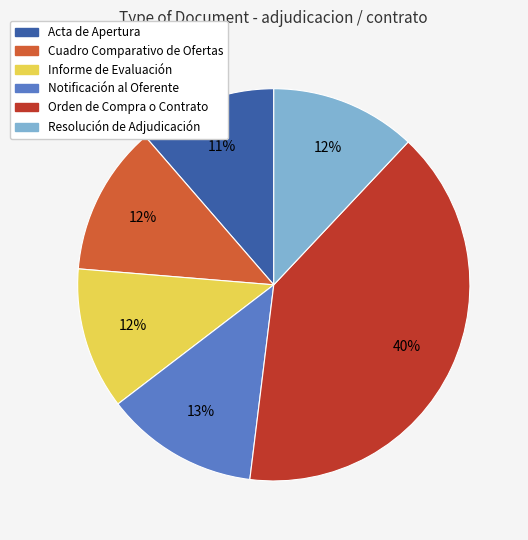

To the nearest percent, what is the difference between the largest and smallest slice percentages?

29%